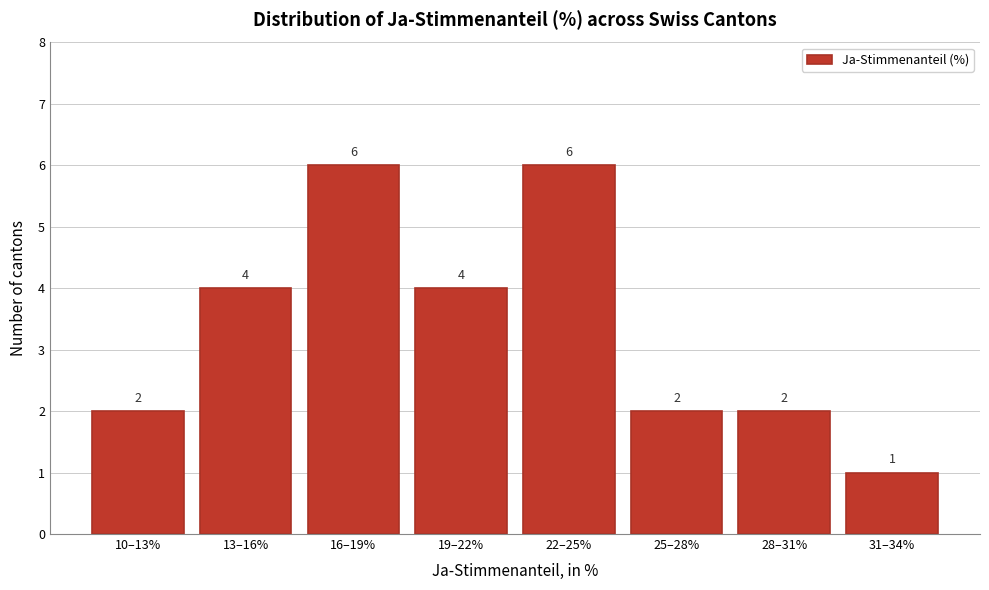

Reading left to right, what are all the values shown in this chart?

2	4	6	4	6	2	2	1